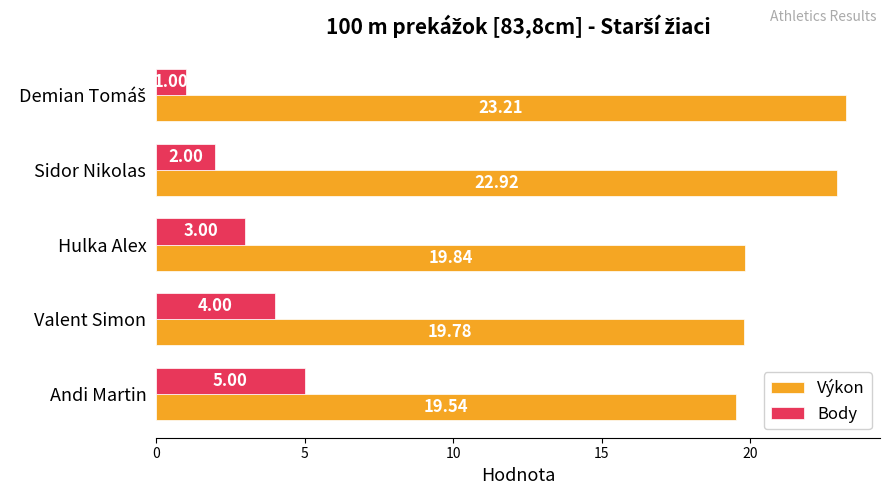

Rank the series by their maximum value, from highest to lowest.

Výkon, Body